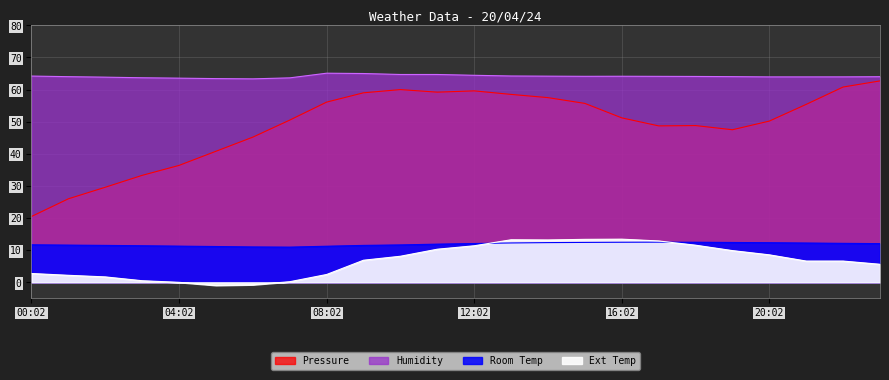

What is the label of the 8th point from the left?

07:02